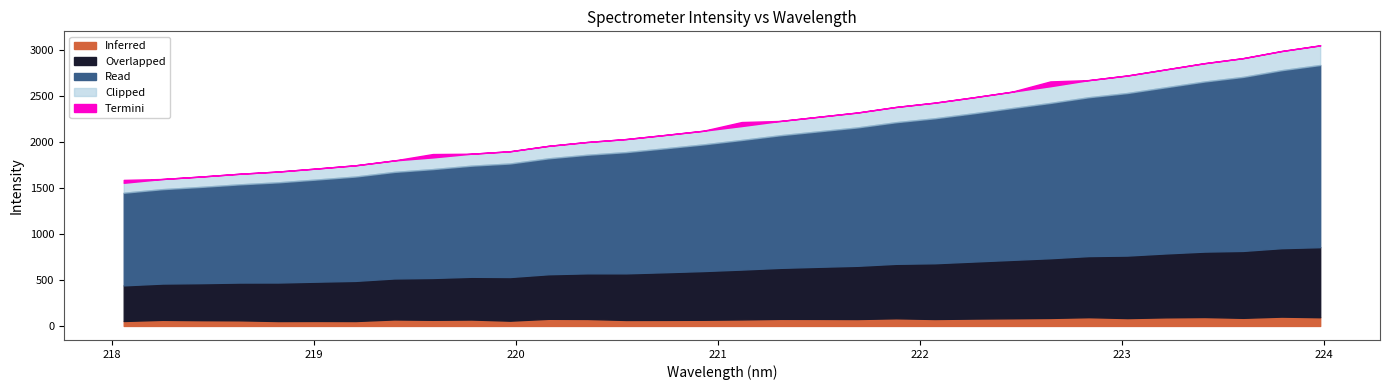

Reading right to left, transcribe all the data shown in this chart.

223.9802=3044.0	223.7895=2973.9	223.5987=2907.5	223.408=2842.0	223.2172=2776.6	223.0264=2716.2	222.8355=2654.4	222.6447=2594.7	222.4538=2536.2	222.263=2476.8	222.0721=2422.1	221.8812=2366.3	221.6902=2312.2	221.4993=2263.7	221.3083=2215.9	221.1174=2165.3	220.9264=2115.8	220.7354=2070.1	220.5444=2025.3	220.3533=1981.3	220.1623=1936.9	219.9712=1896.8	219.7801=1856.5	219.589=1818.7	219.3979=1780.1	219.2067=1743.7	219.0156=1706.9	218.8244=1673.9	218.6332=1640.9	218.442=1608.1	218.2508=1577.0	218.0596=1547.7